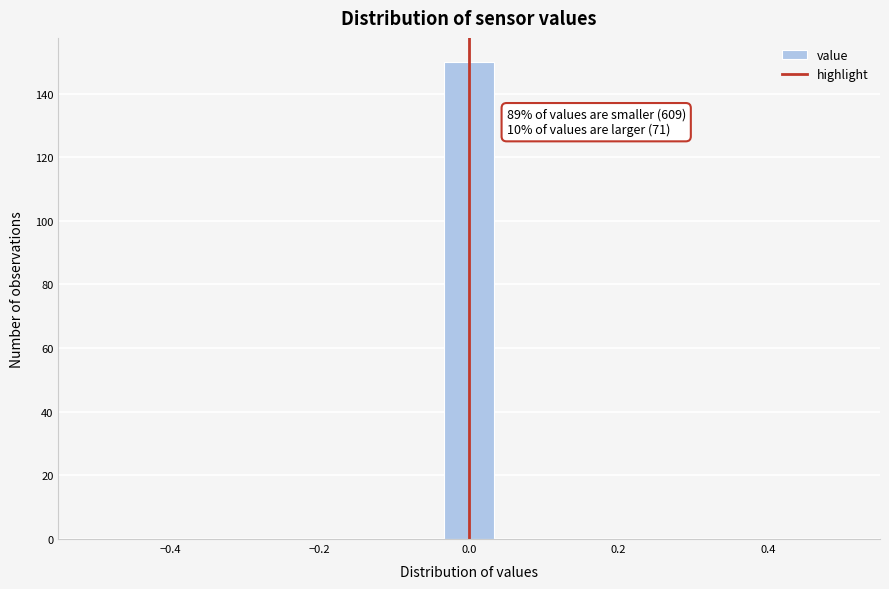

Around what value on the x-axis is the tallest bar? Give the approximate position of its centre, as read against the axis.

0.00